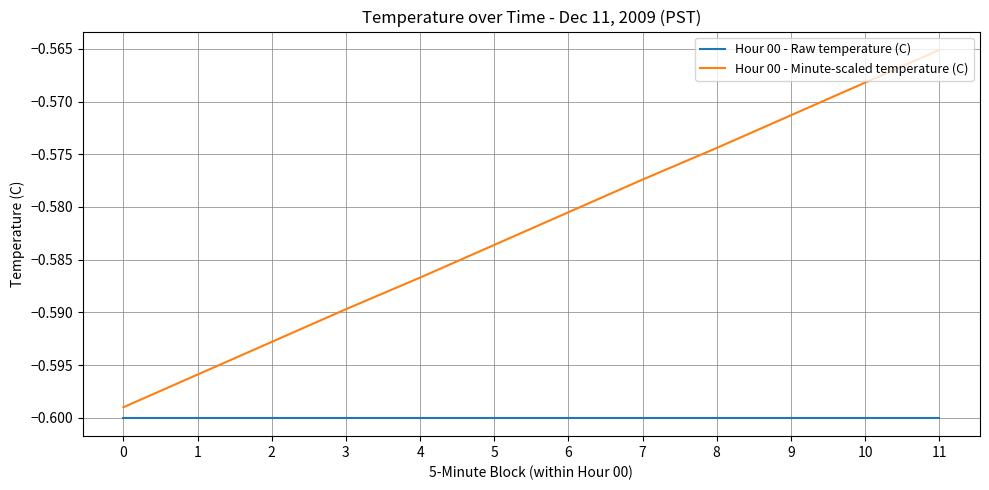

How many lines are shown in the chart?

2